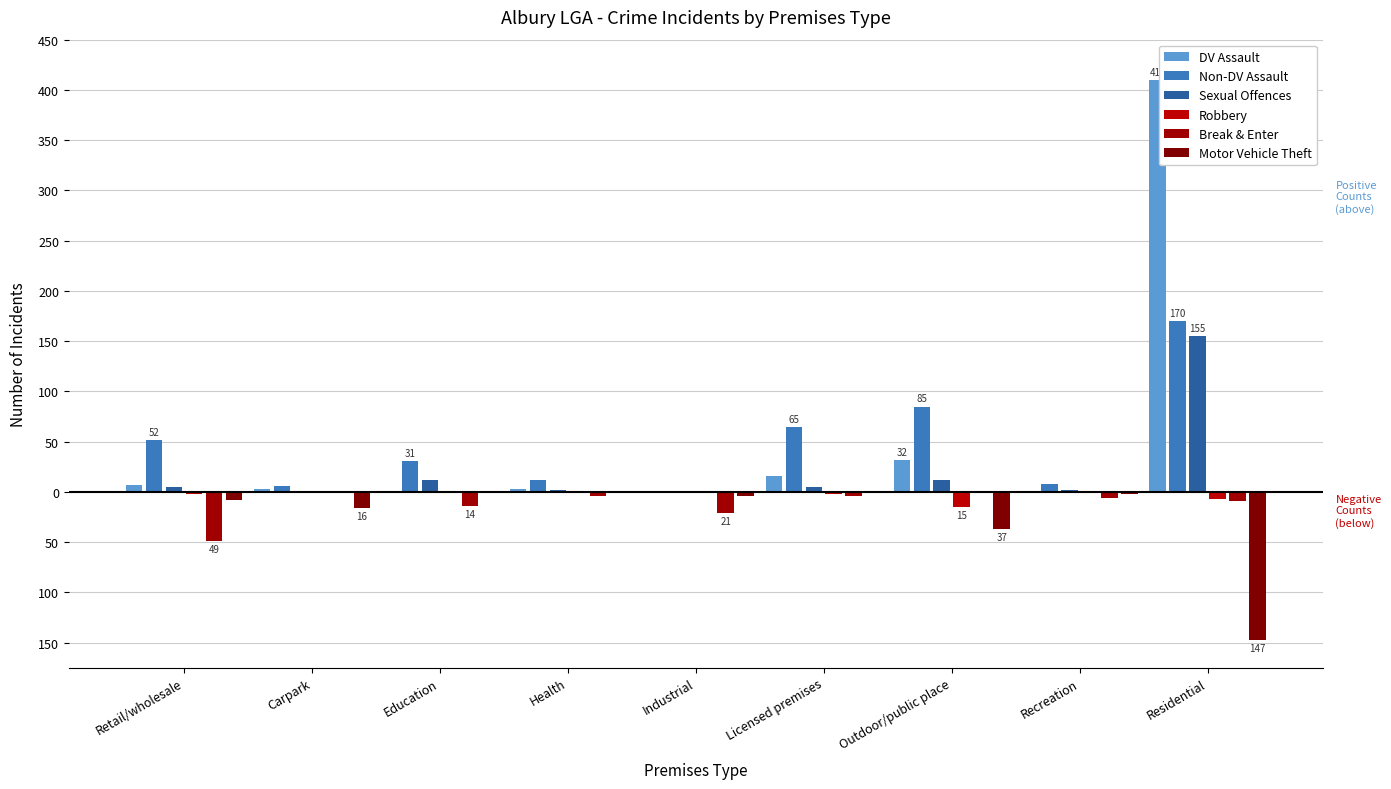

Are the bars horizontal?

No